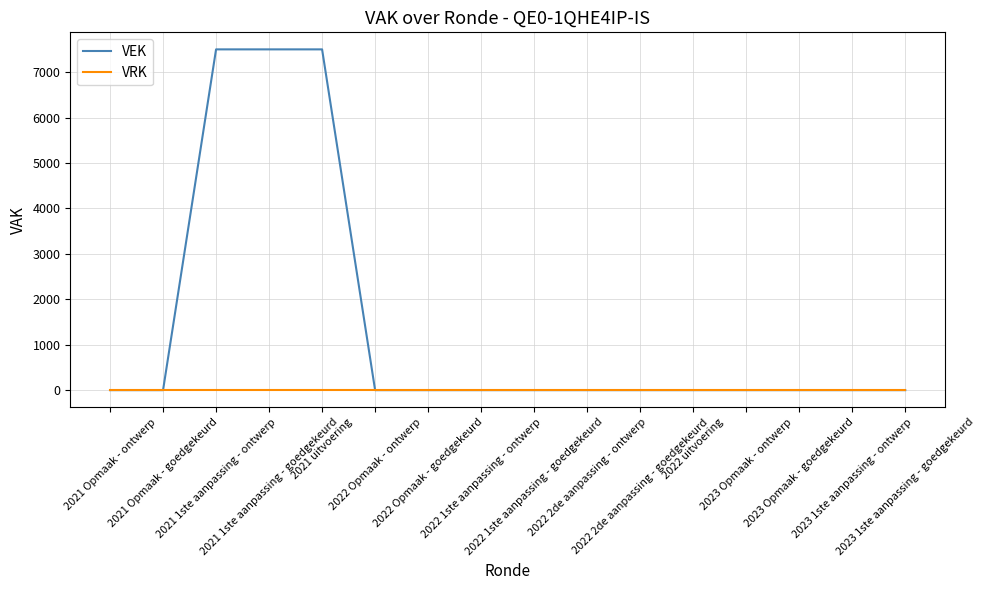

Is it true that VEK equals 0 at 2022 1ste aanpassing - goedgekeurd?

True